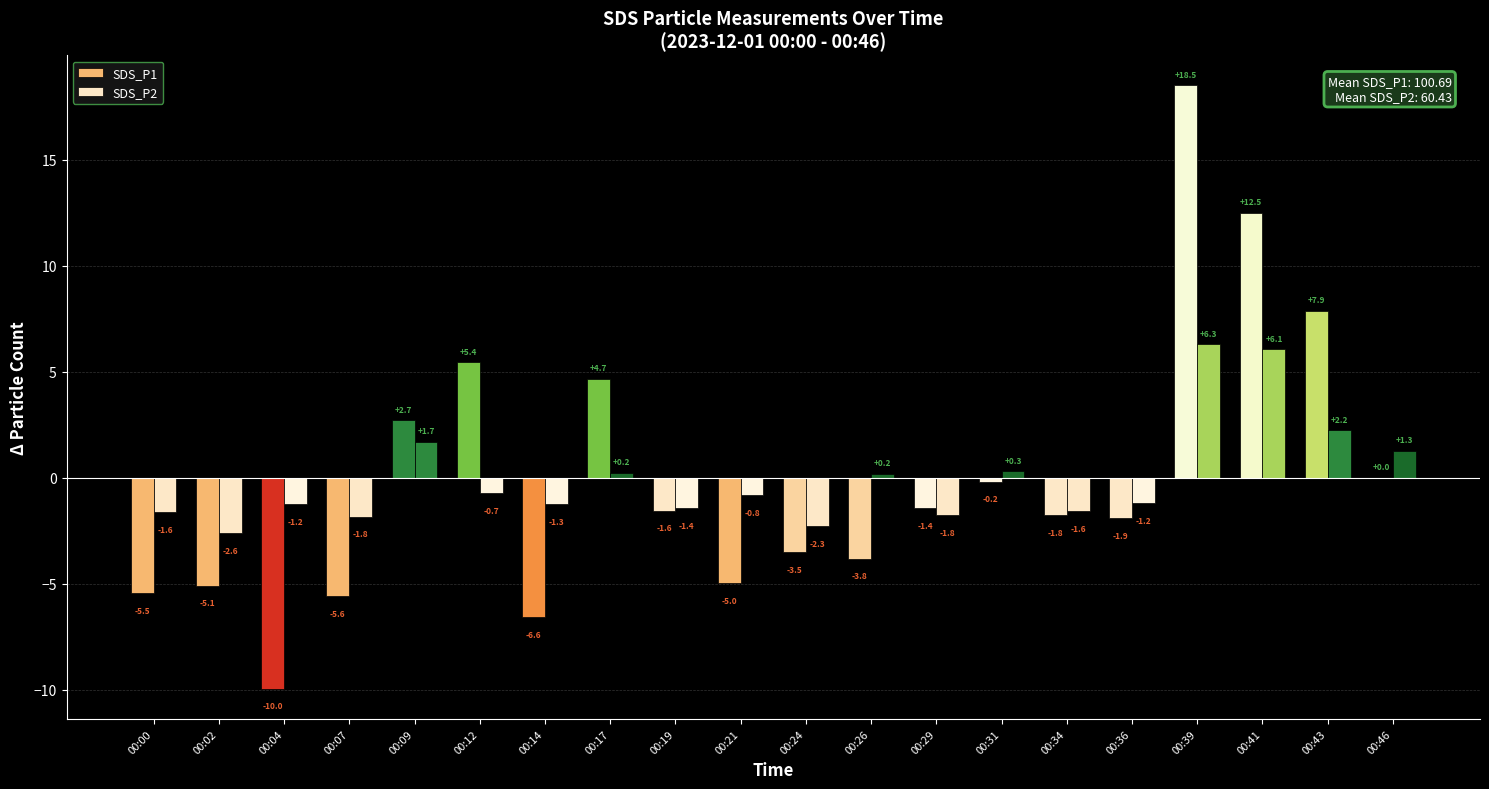

What is the difference between the maximum and minimum values in the SDS_P1 series?

28.5